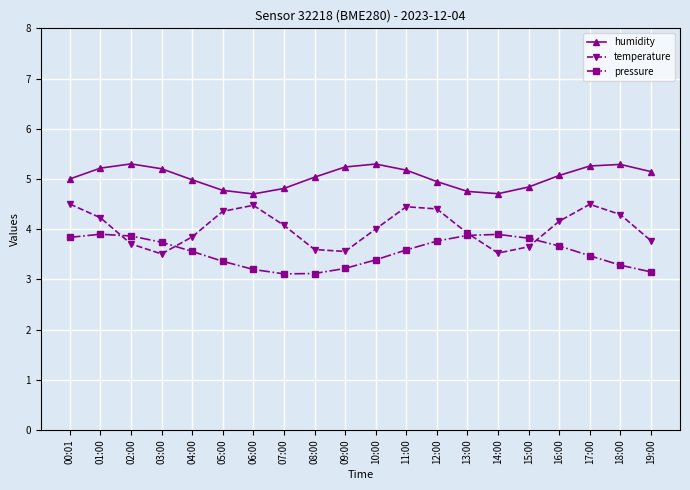

What is the label of the 16th point from the left?

15:00